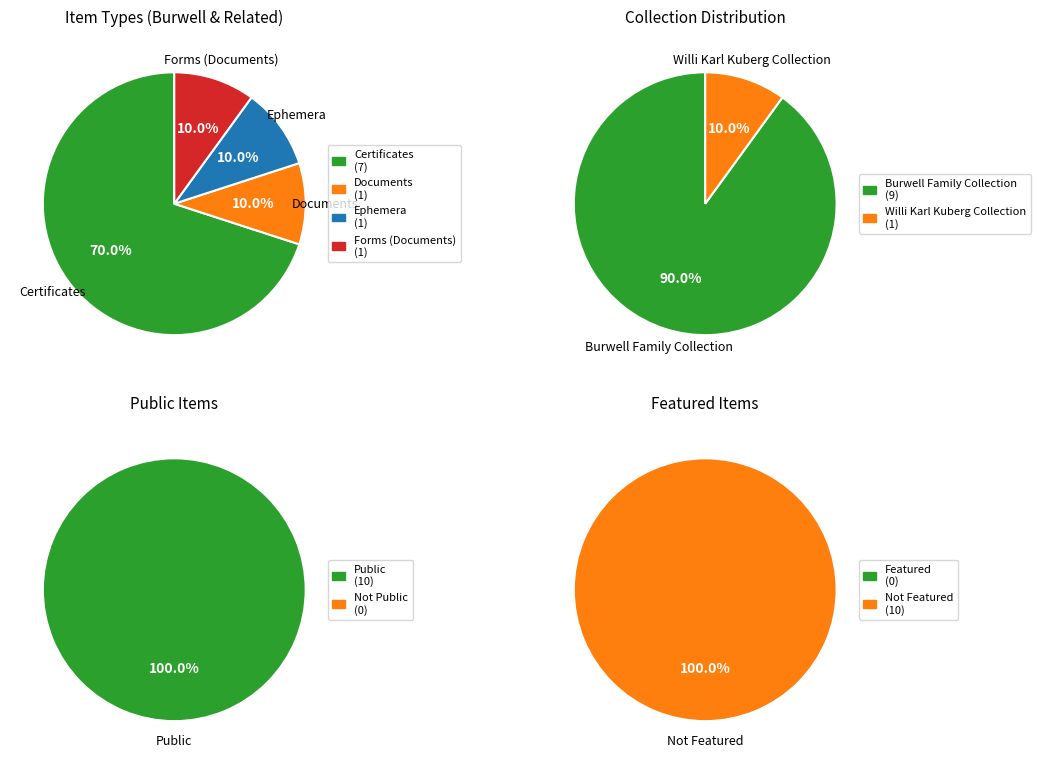

Which category has the smallest portion of the pie?

Documents